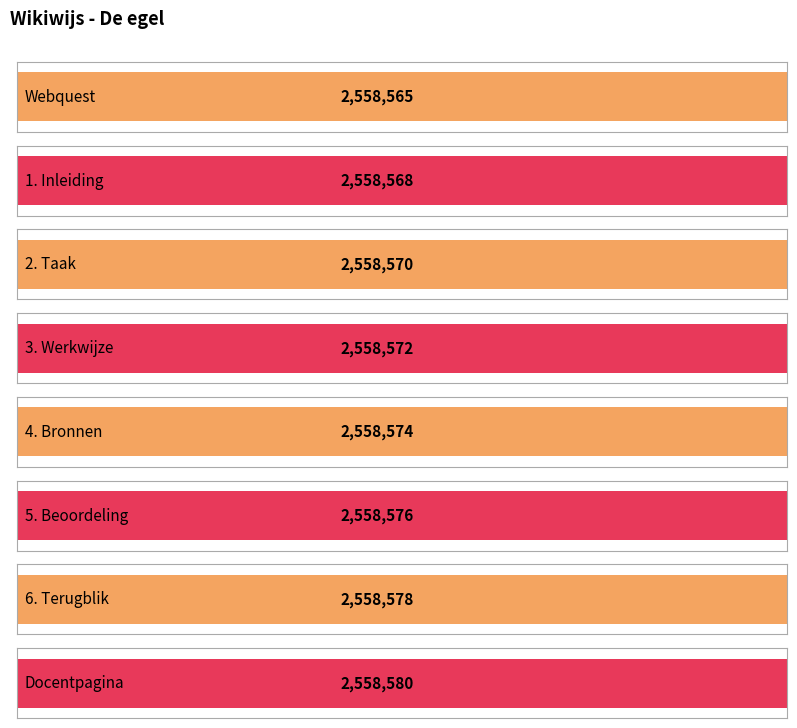

List the labels in order of value, largest first.

Docentpagina, 6. Terugblik, 5. Beoordeling, 4. Bronnen, 3. Werkwijze, 2. Taak, 1. Inleiding, Webquest